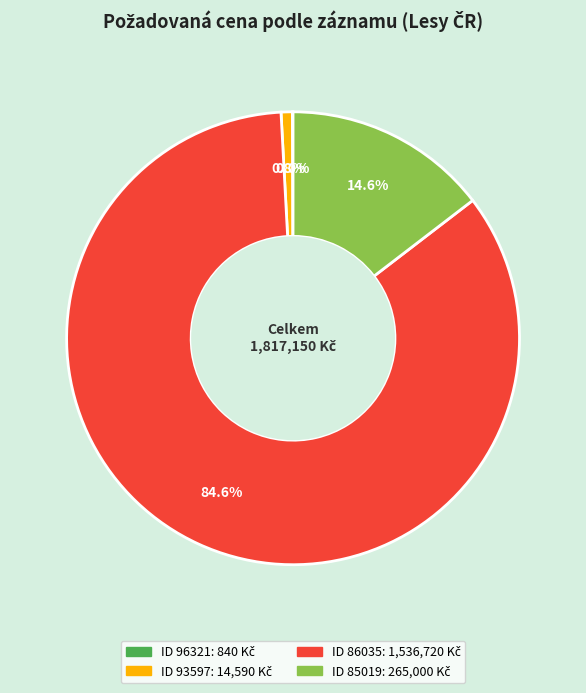

To the nearest percent, what is the difference between the largest and smallest slice percentages?

85%